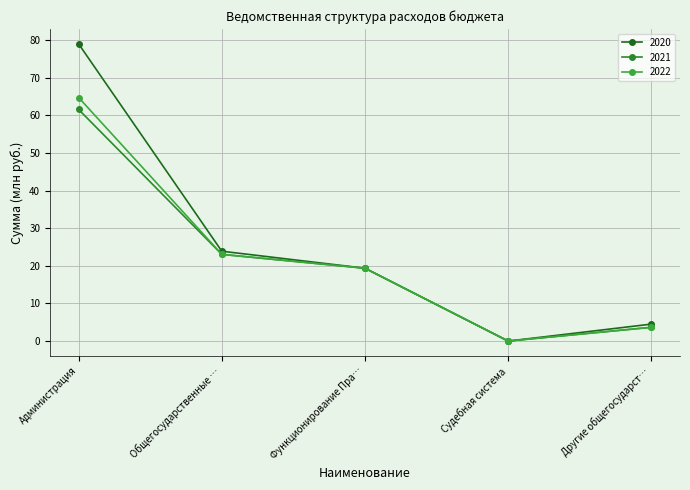

Where does the 2022 series first go above 19?

Администрация